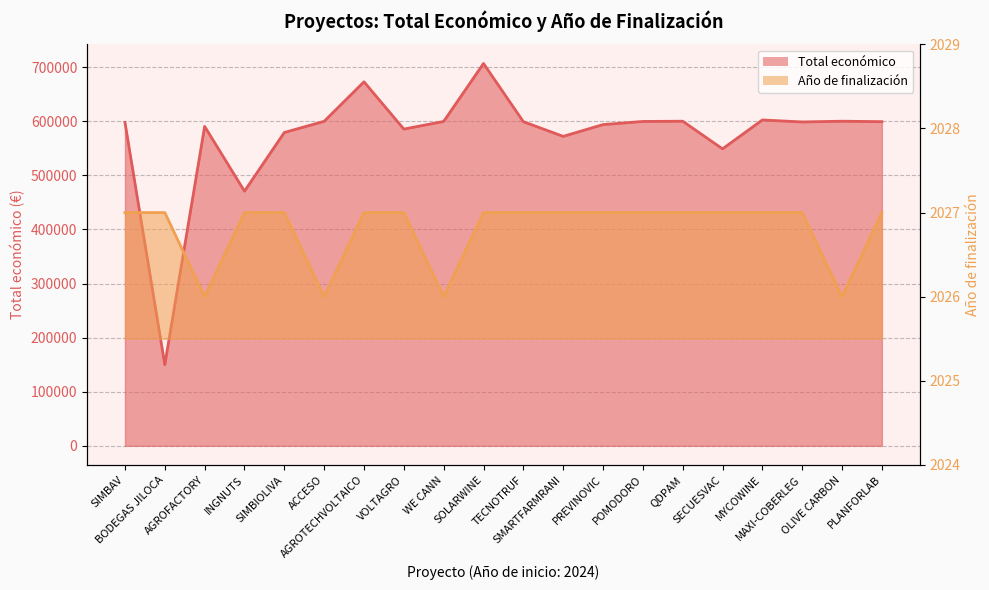

Between OLIVE CARBON and PLANFORLAB, which series saw the biggest shift?

Total económico